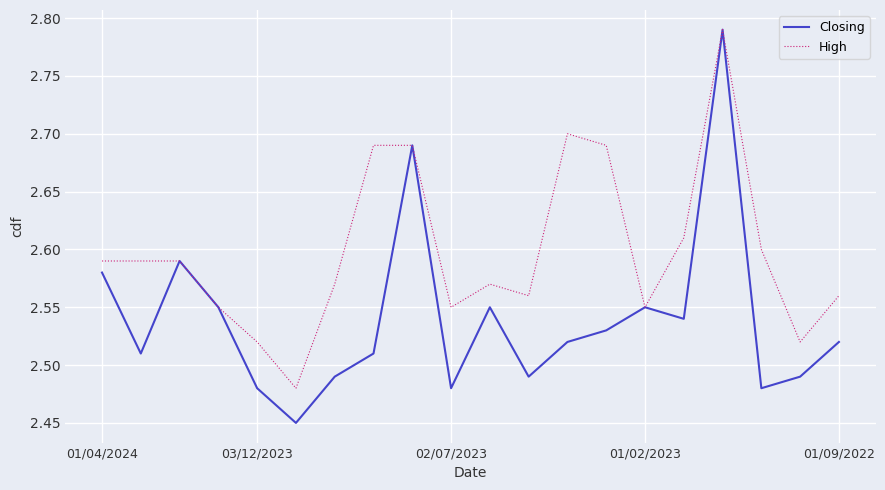

Which series has the largest total across all categories?

High